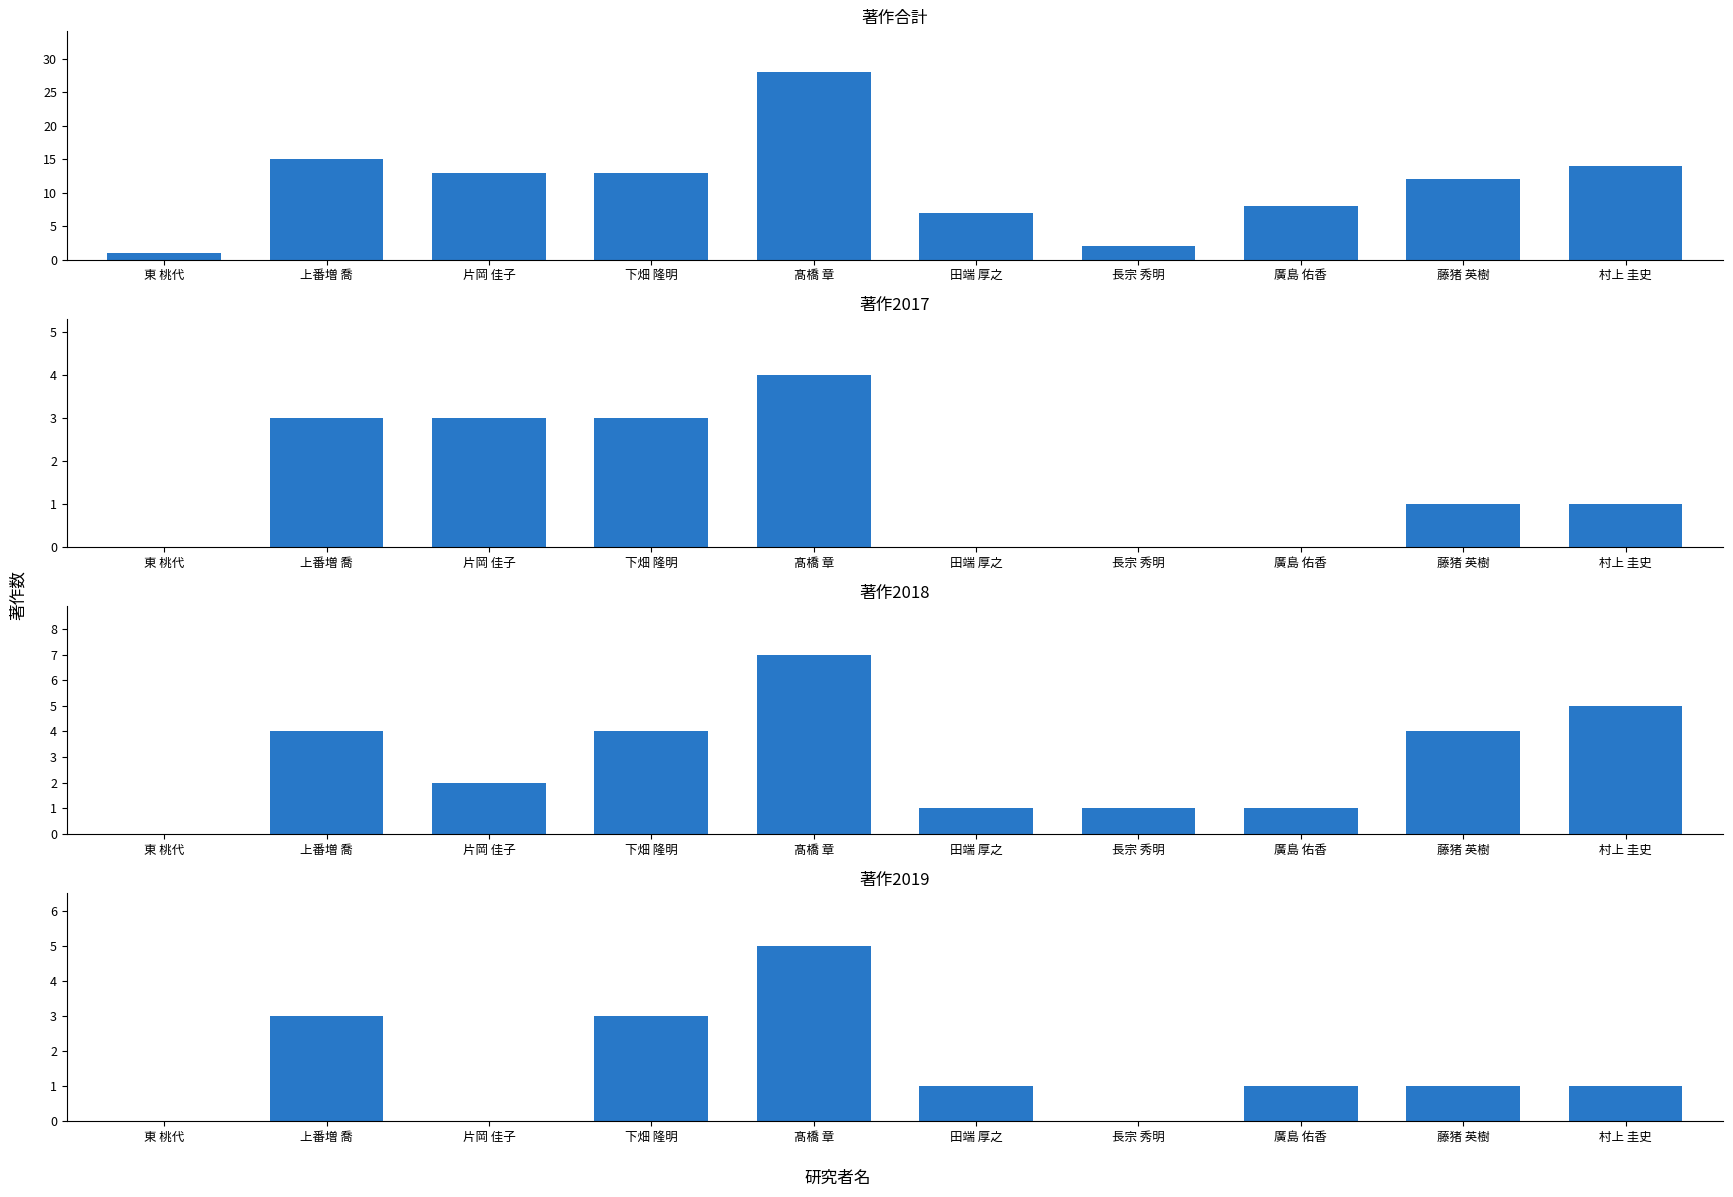

How many bars are there in total?

40